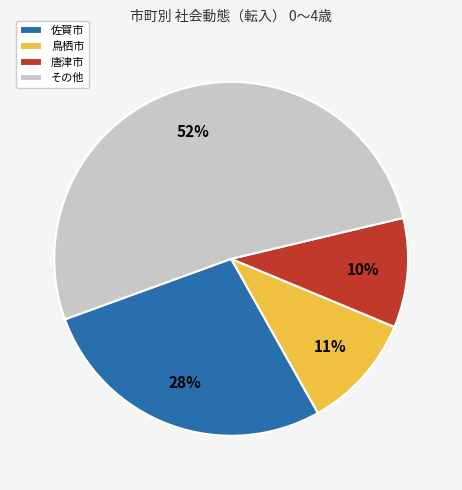

Between その他 and 唐津市, which is larger?

その他